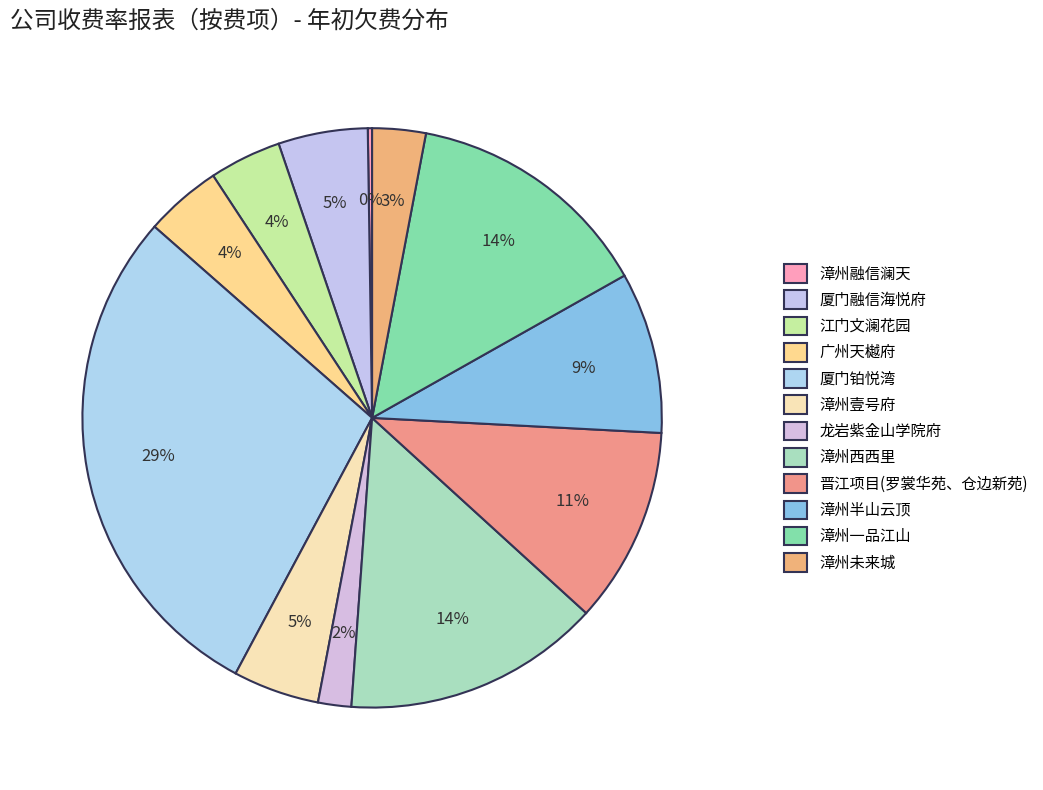

To the nearest percent, what is the combined percentage of 漳州融信澜天 and 漳州未来城?

3%